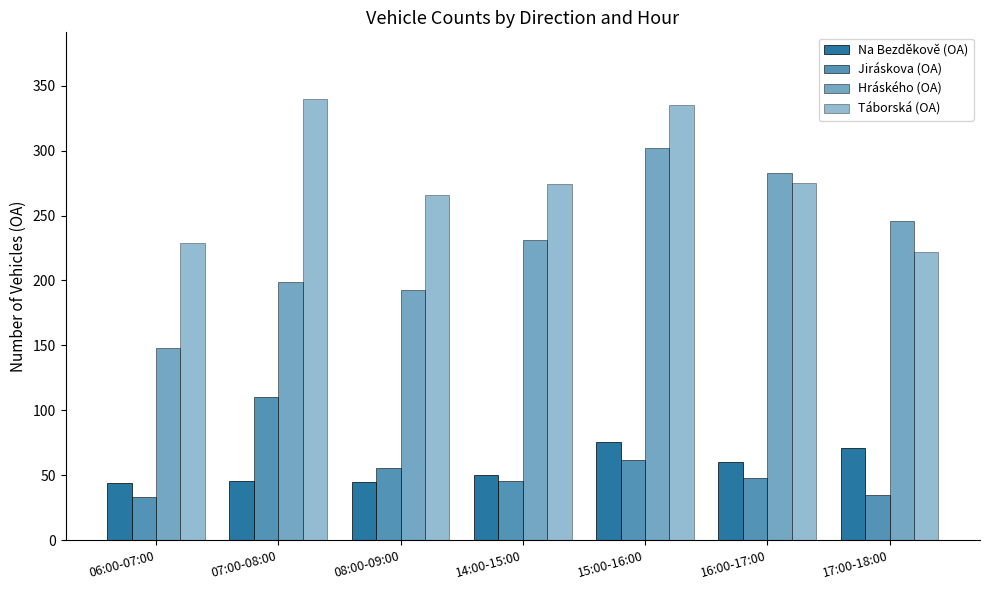

How many data points does each series have?

7